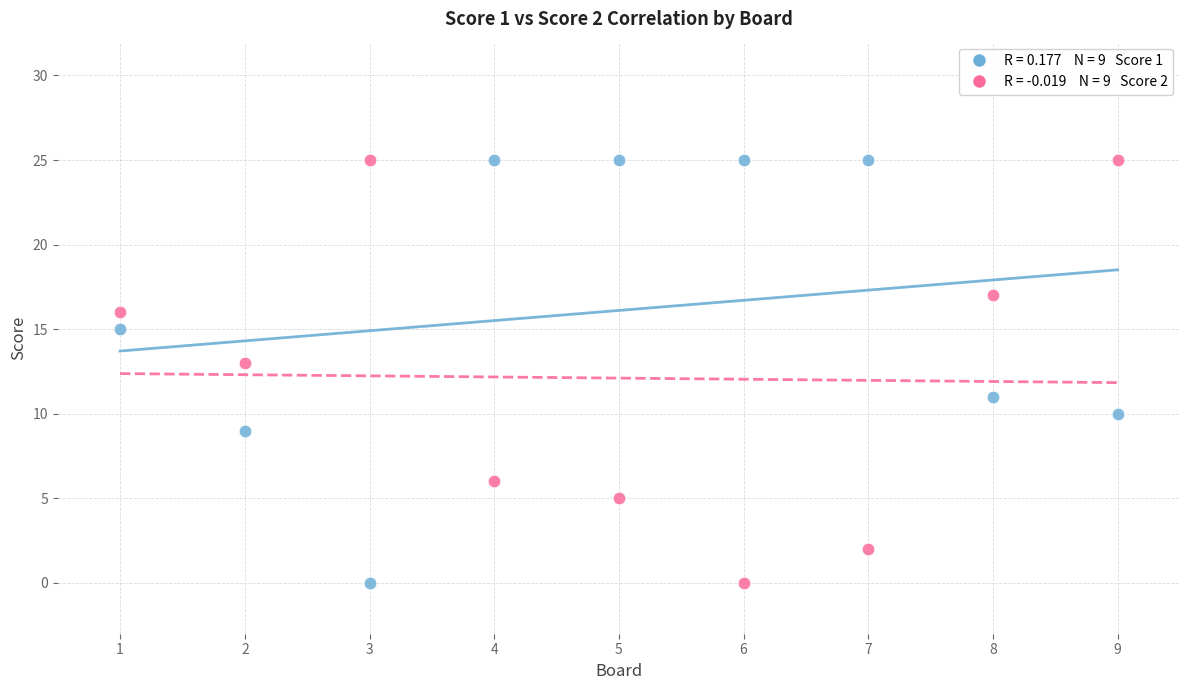

Across all data points, what is the range of X values (max minus min)?

8